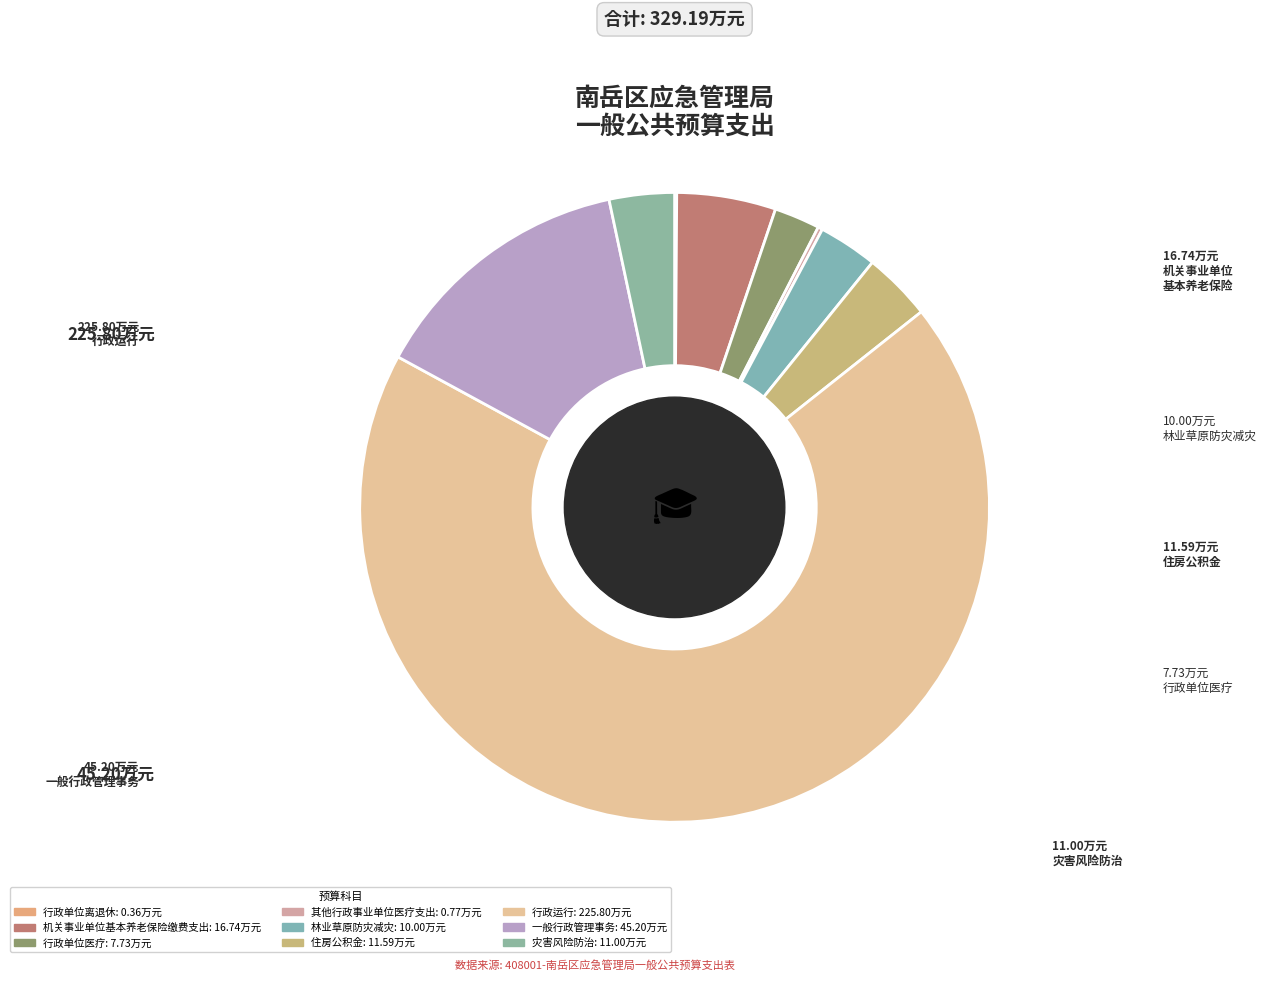

How many segments does this pie chart have?

9